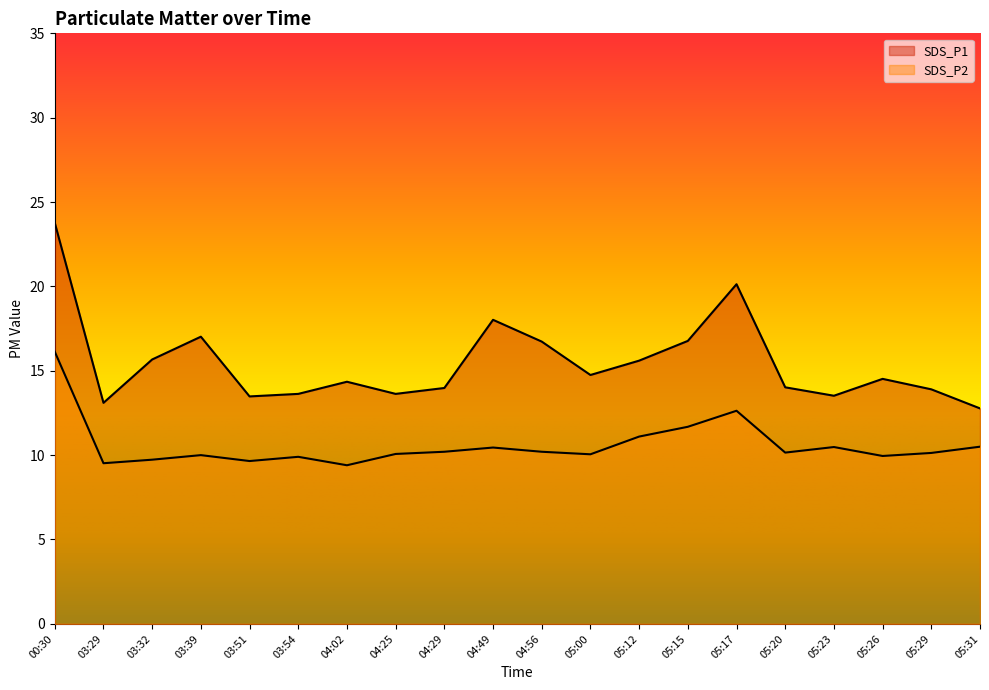

What is the label of the 9th point from the right?

05:00